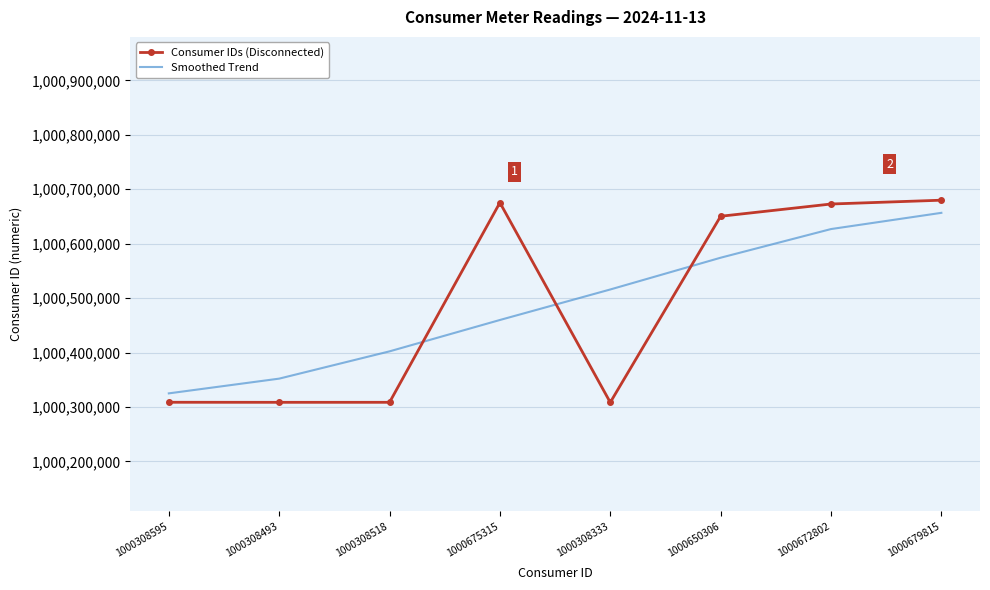

How many interior local valleys does the Consumer IDs (Disconnected) series have?

2